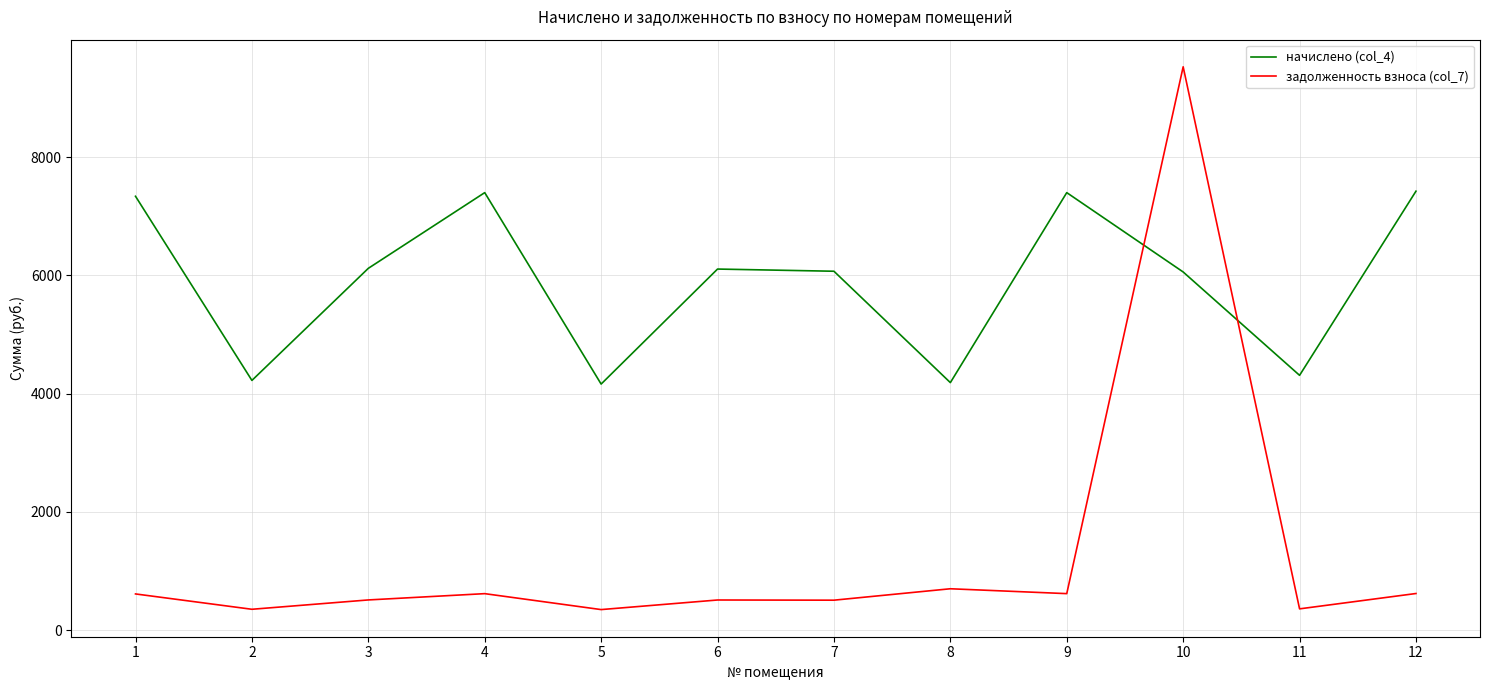

Which series has the widest spread of values?

задолженность взноса (col_7)